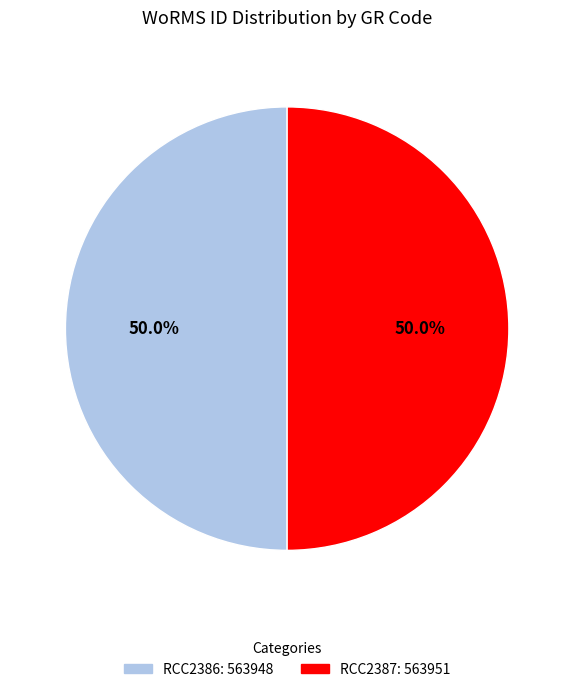

What percentage is the RCC2386 slice, to the nearest percent?

50%